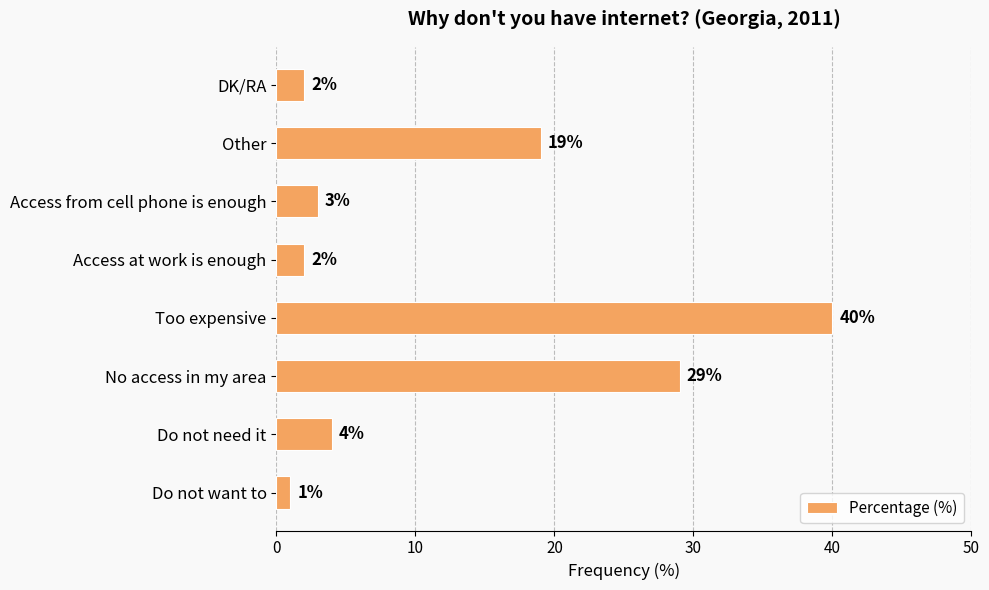

What is the difference between the maximum and second lowest values?

38